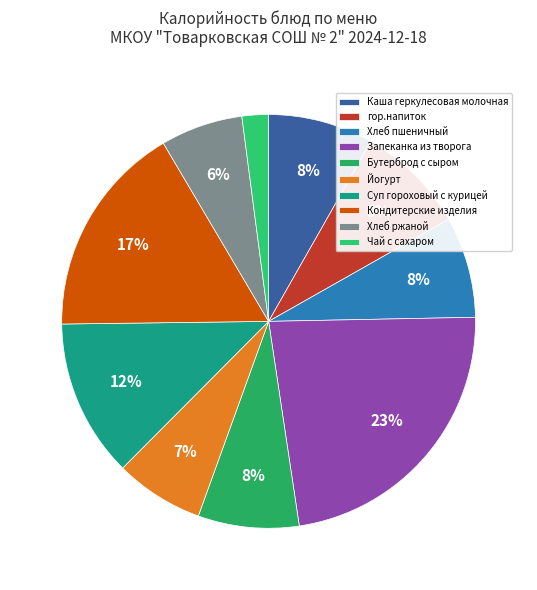

What is the smallest slice in the pie chart?

Чай с сахаром